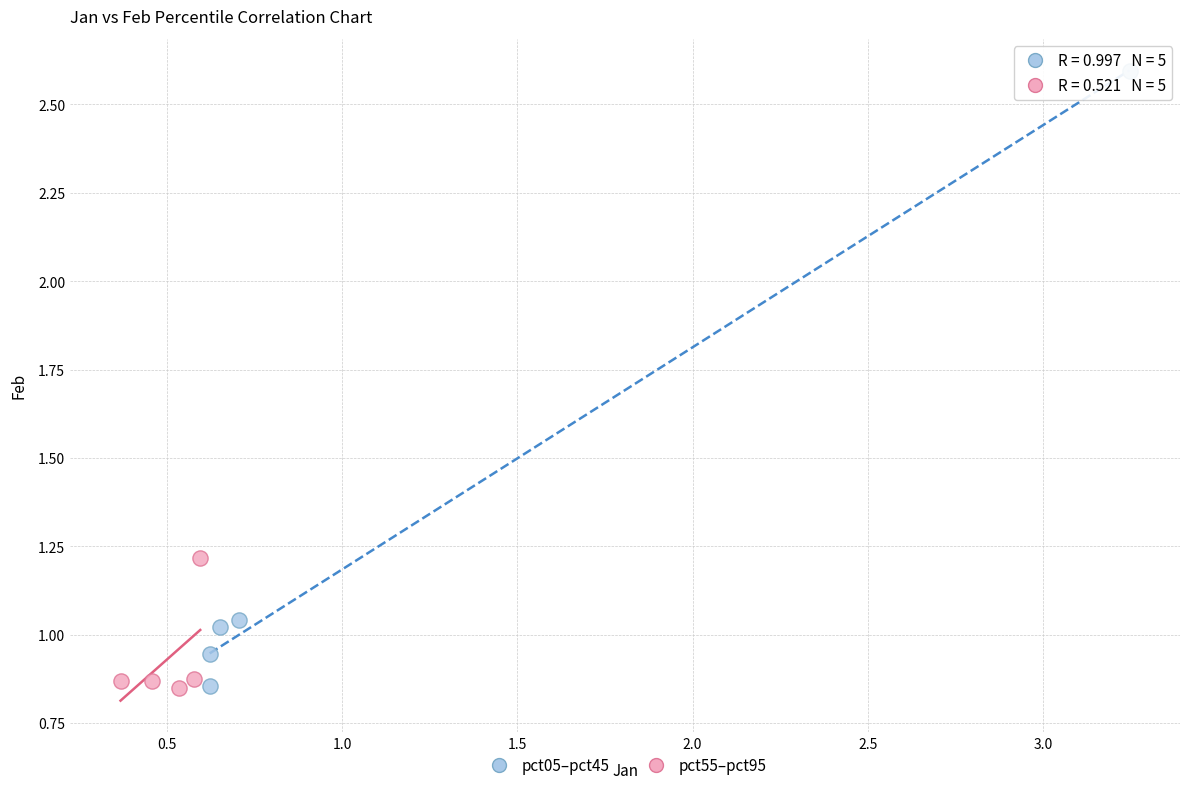

What are all the series names shown in the legend?

pct05–pct45, pct55–pct95